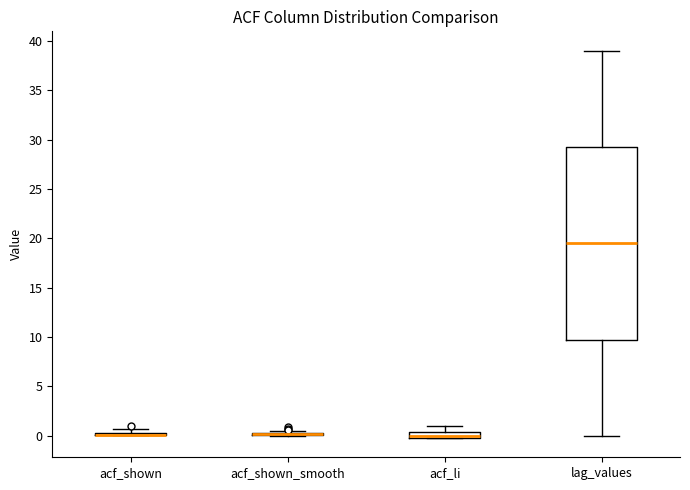

Comparing the boxes themselves (not the whiskers), which one is the tallest?

lag_values